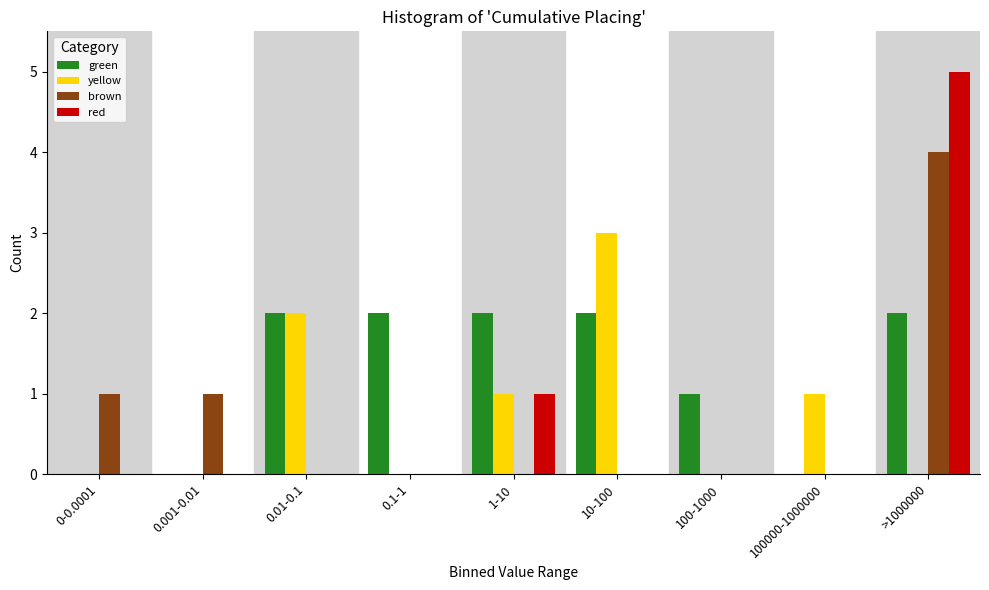

Which series has the largest total across all categories?

green